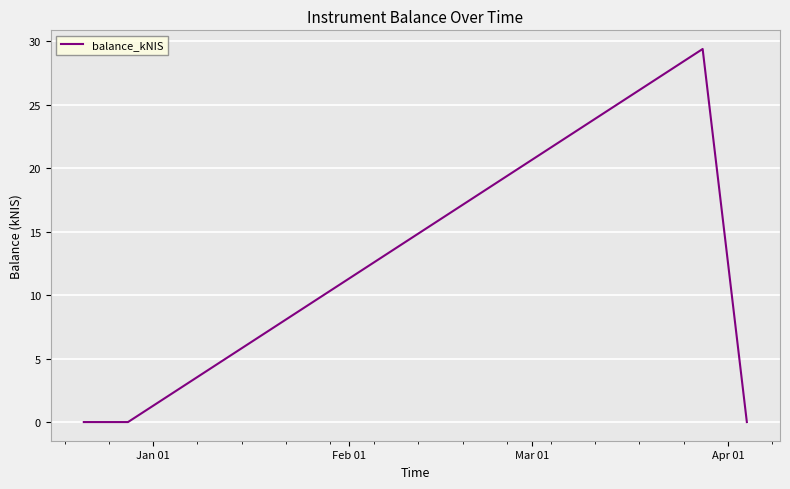

What is the greatest value displayed?

29.4